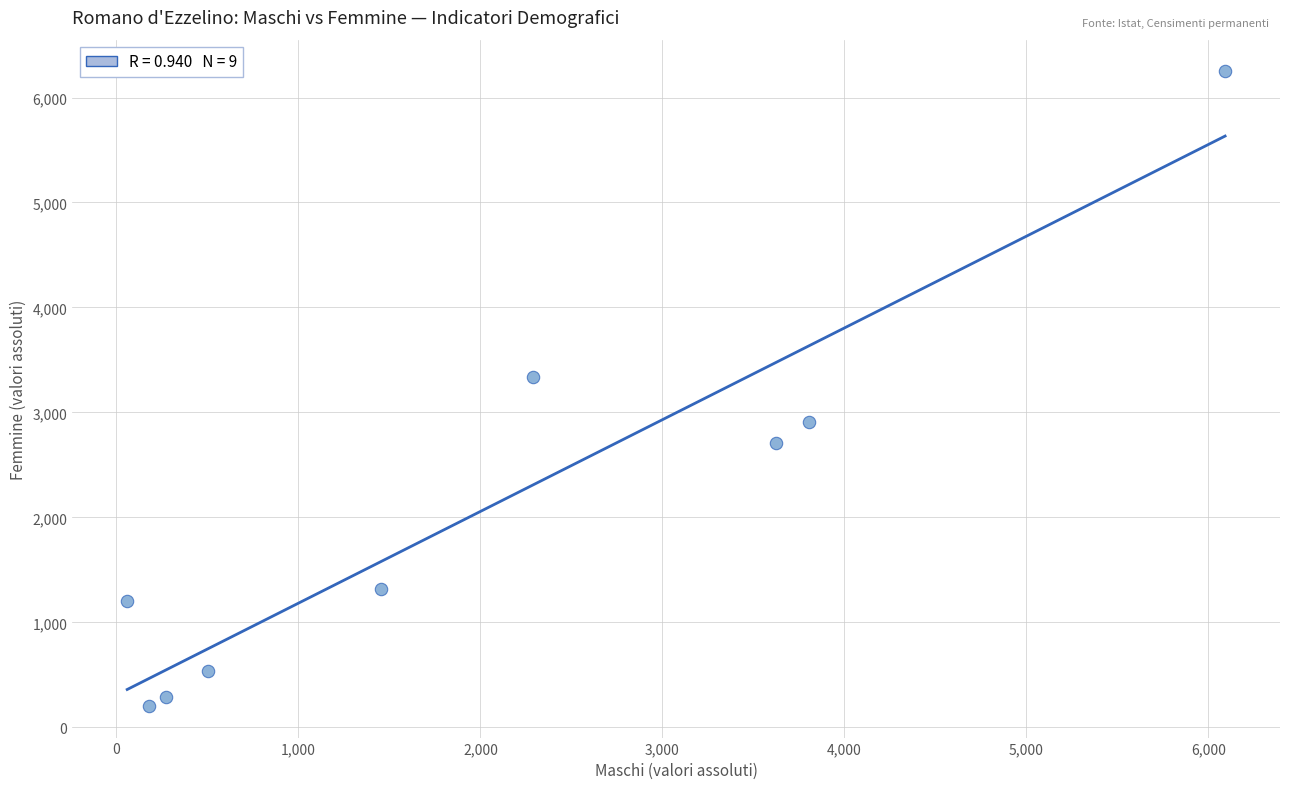

What Y value in the scatter plot is closest to 3226?

3341.1